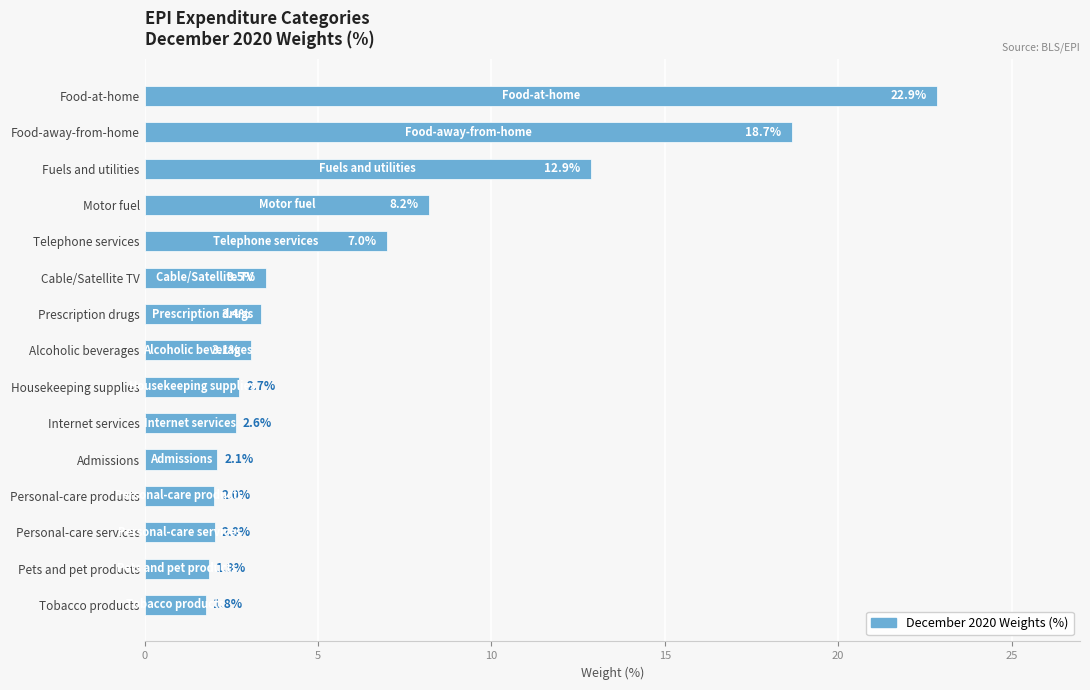

What is the label of the 1st bar from the top?

Food-at-home